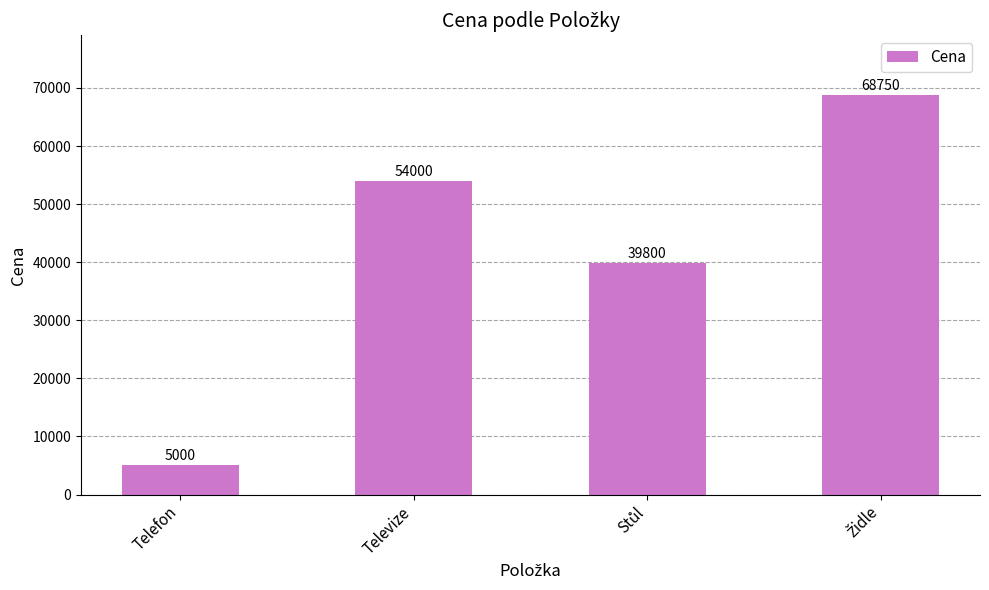

What is the value of the 4th bar from the left?

68750